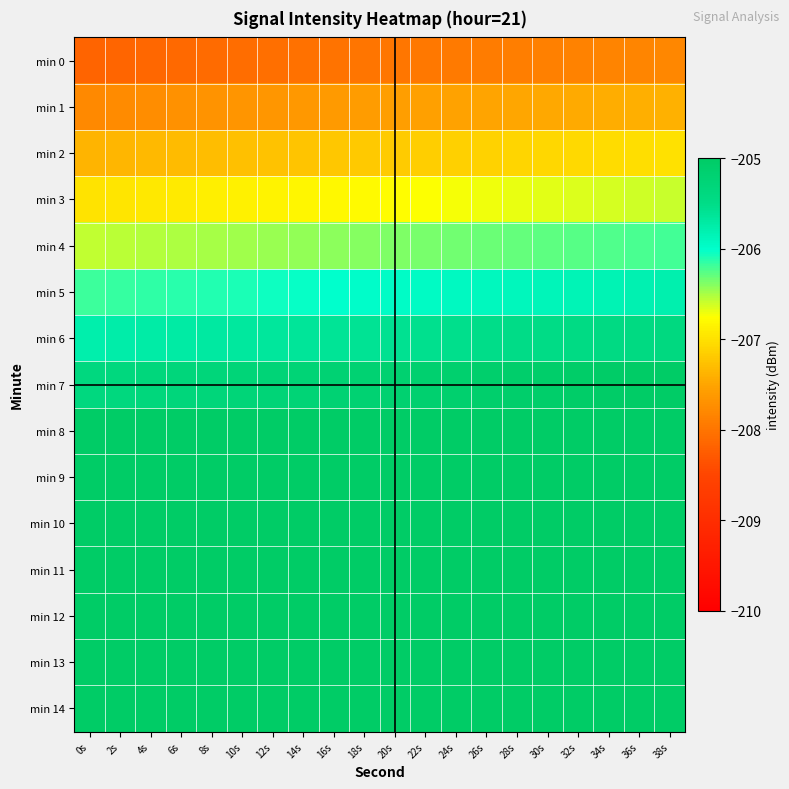

What is the maximum value shown in the chart?

-202.2